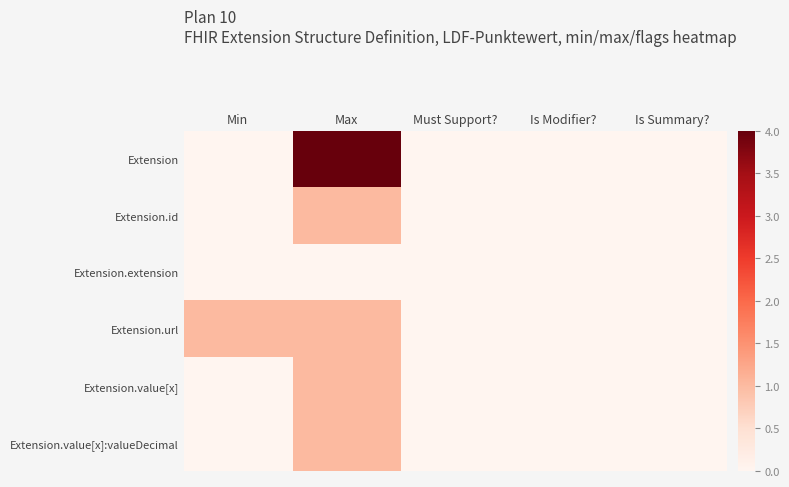

List the series in order of their peak value, highest first.

Extension, Extension.id, Extension.url, Extension.value[x], Extension.value[x]:valueDecimal, Extension.extension